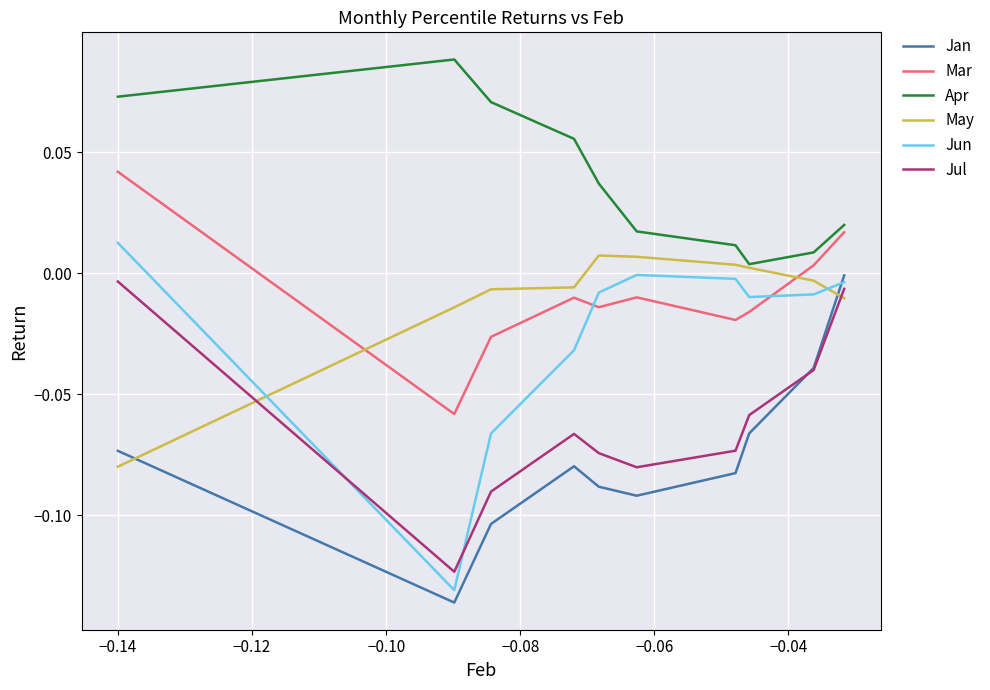

What is the smallest value displayed?

-0.1